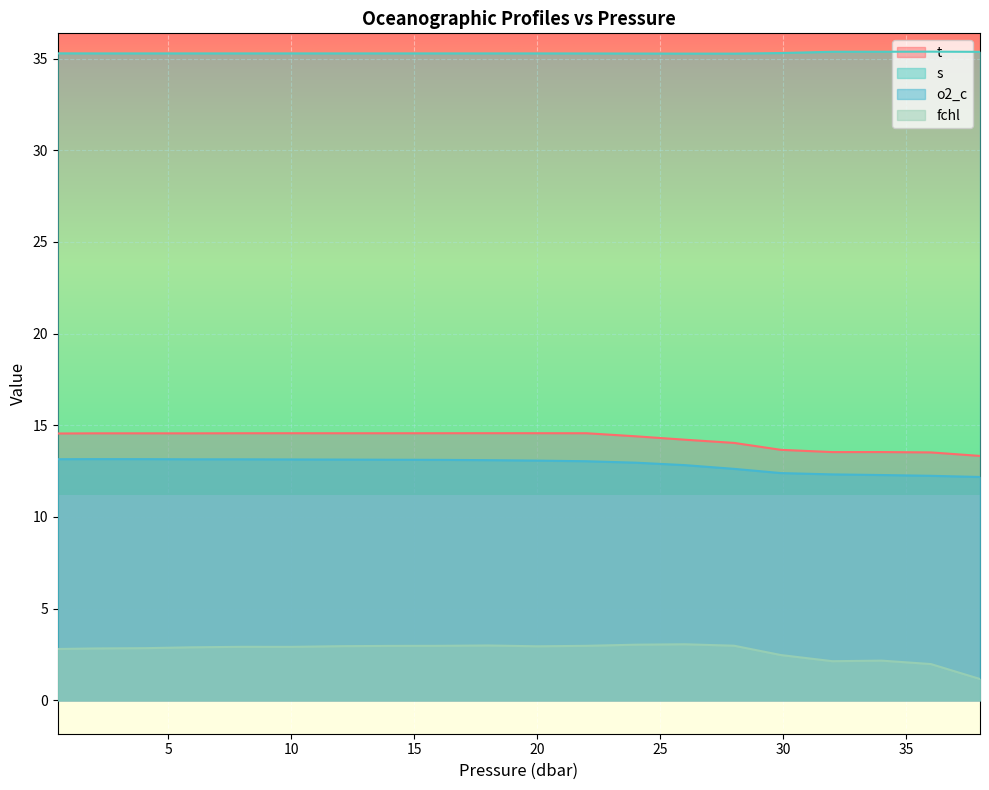

How many values in the o2_c series exceed 13?

12